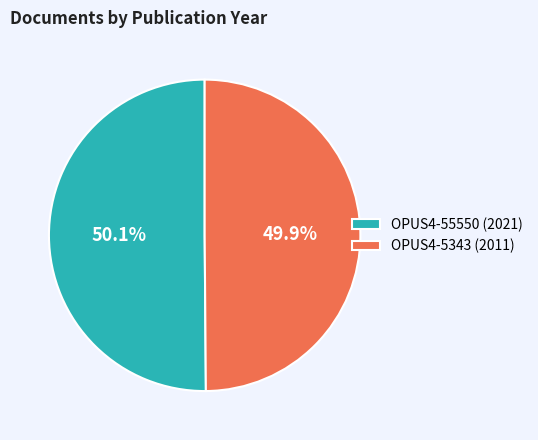

Approximately how many times larger is the value at OPUS4-5343 (2011) compared to OPUS4-55550 (2021)?

1.0